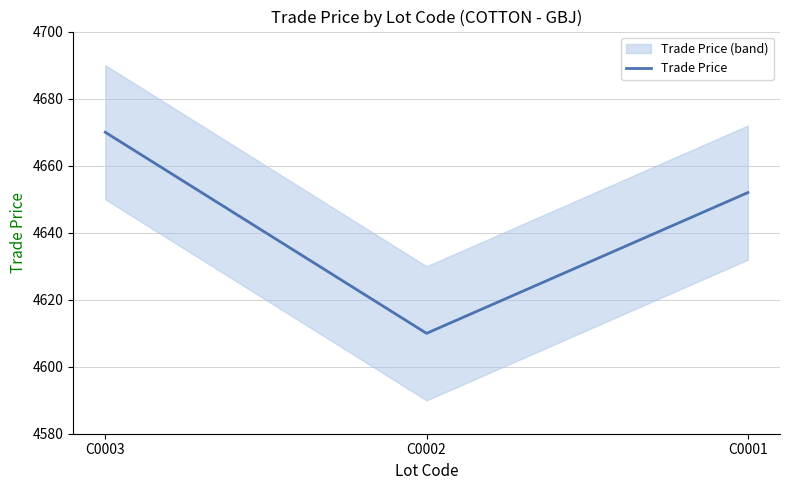

What is the change in value from C0002 to C0001?

+42.0